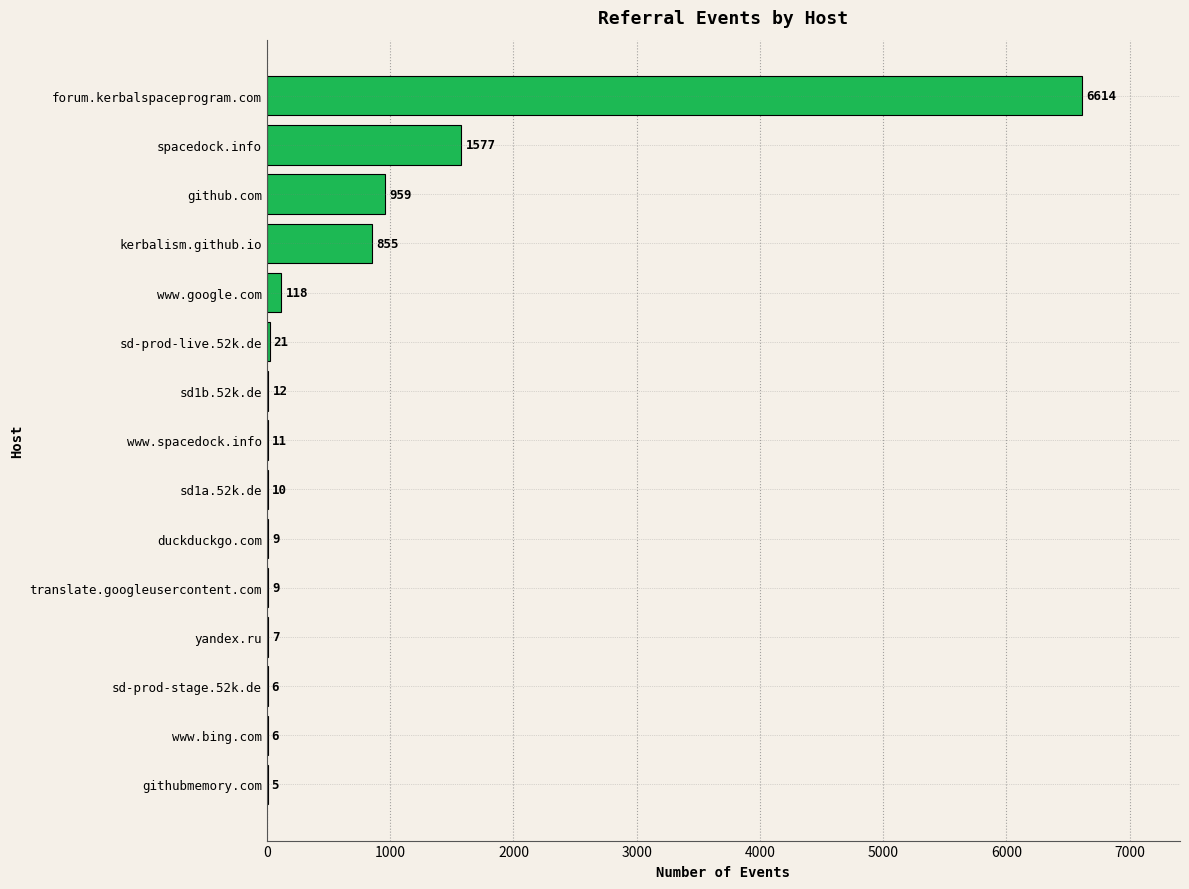

Reading bottom to top, transcribe all the data shown in this chart.

githubmemory.com=5	www.bing.com=6	sd-prod-stage.52k.de=6	yandex.ru=7	translate.googleusercontent.com=9	duckduckgo.com=9	sd1a.52k.de=10	www.spacedock.info=11	sd1b.52k.de=12	sd-prod-live.52k.de=21	www.google.com=118	kerbalism.github.io=855	github.com=959	spacedock.info=1577	forum.kerbalspaceprogram.com=6614